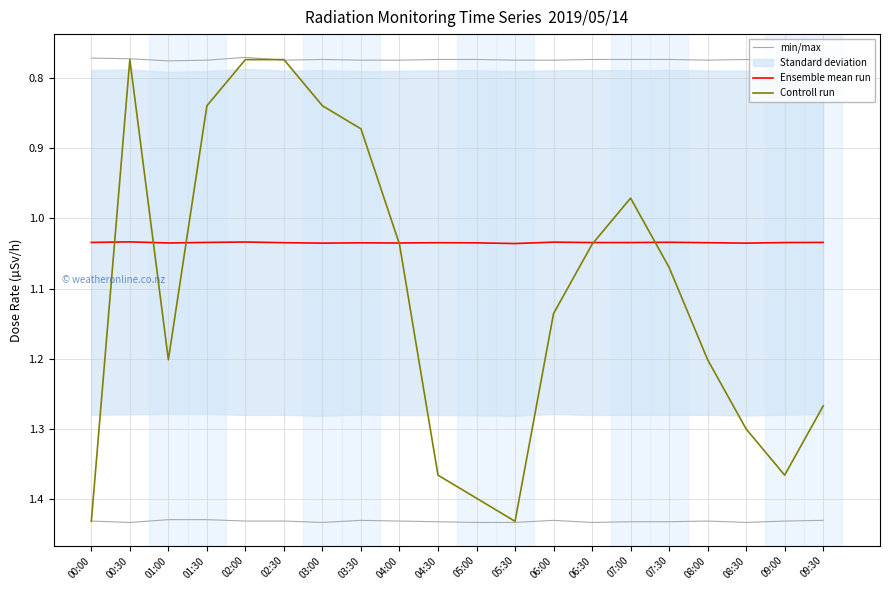

Which category has the lowest value across all series?

00:30